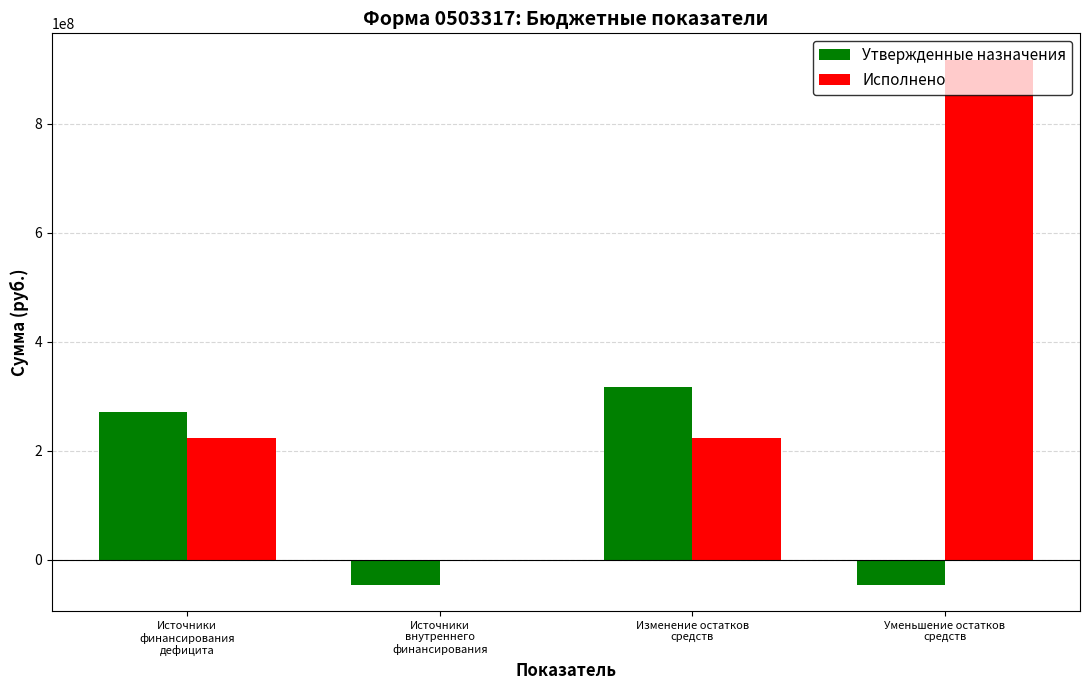

Which series has the largest total across all categories?

Исполнено